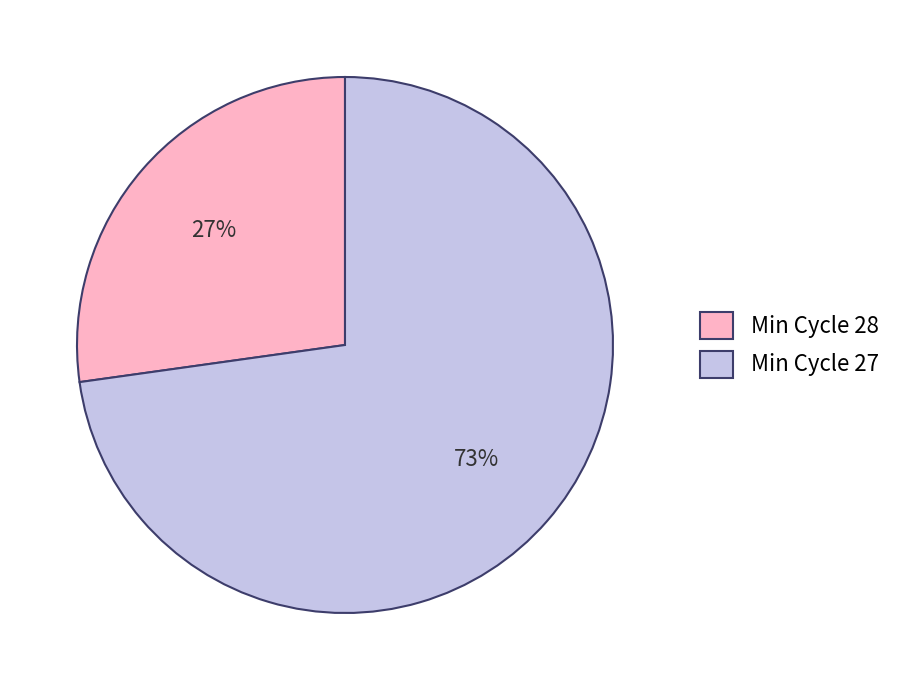

Rank the categories by value from highest to lowest.

Min Cycle 27, Min Cycle 28